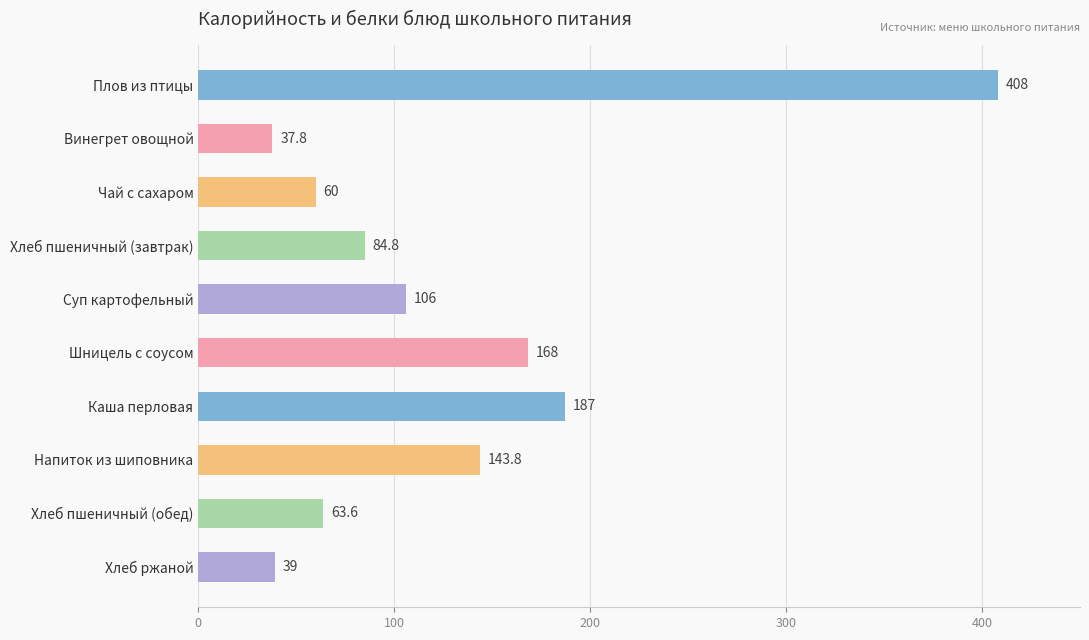

True or false: the data shows 45.9 at Шницель с соусом.

False